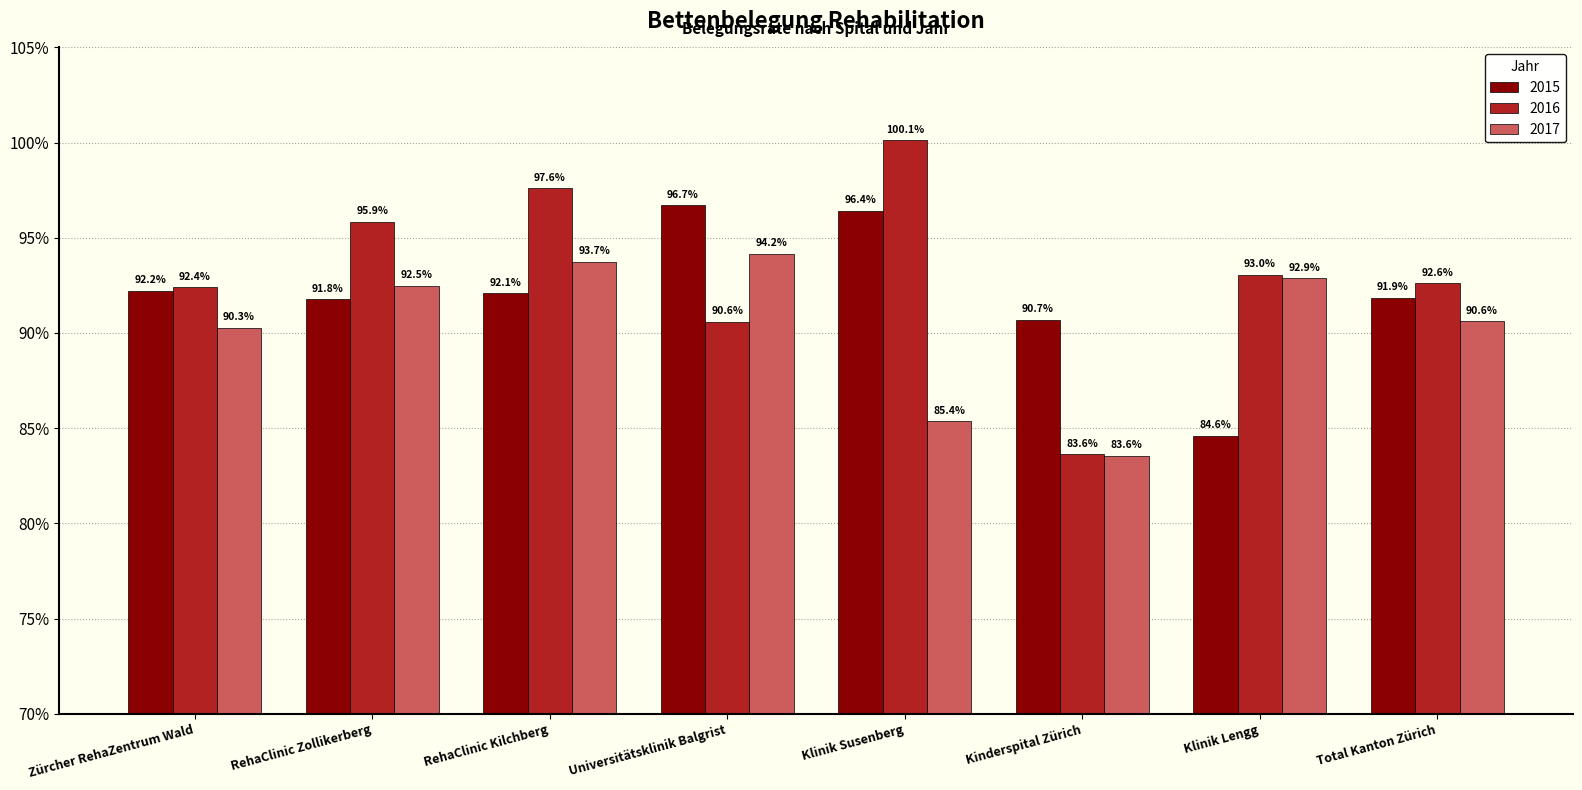

Is the value of 2015 at Klinik Lengg greater than the value of 2016 at Zürcher RehaZentrum Wald?

No